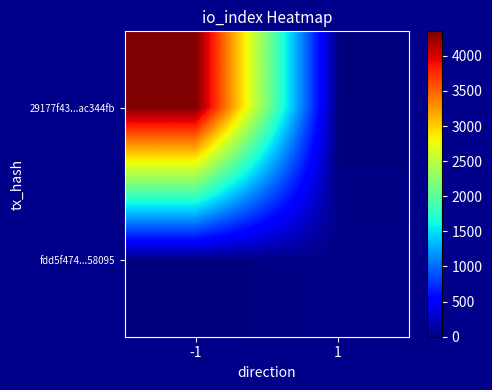

Reading left to right, extract all data points from this chart.

29177f43...ac344fb: -1=4348	1=0
fdd5f474...58095: -1=0	1=43